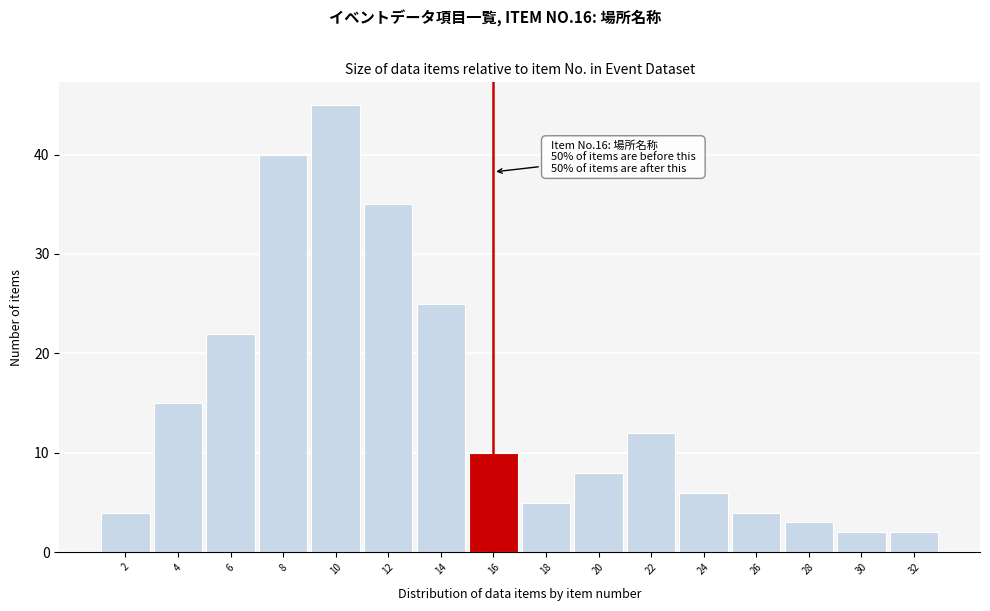

Reading right to left, transcribe all the data shown in this chart.

2	2	3	4	6	12	8	5	10	25	35	45	40	22	15	4